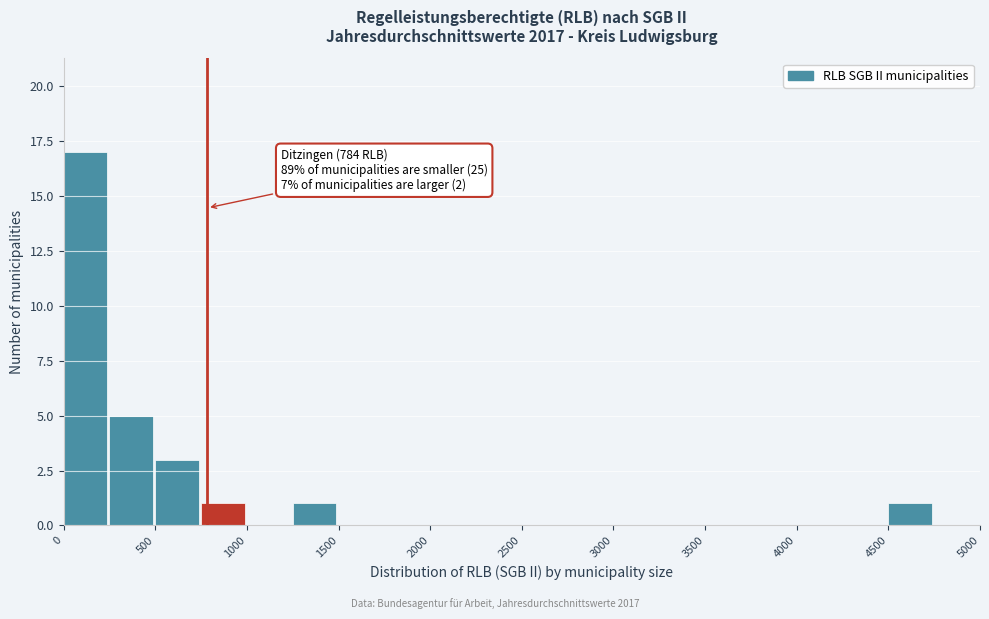

Which range on the x-axis has the tallest bar?

0 to 250